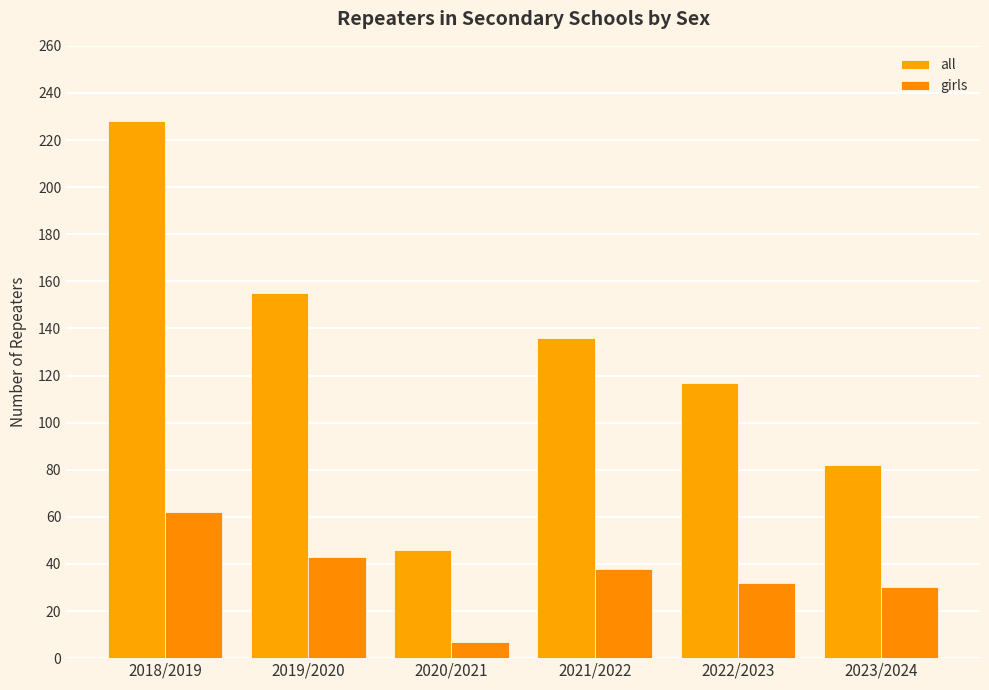

At which label does girls first exceed 38?

2018/2019